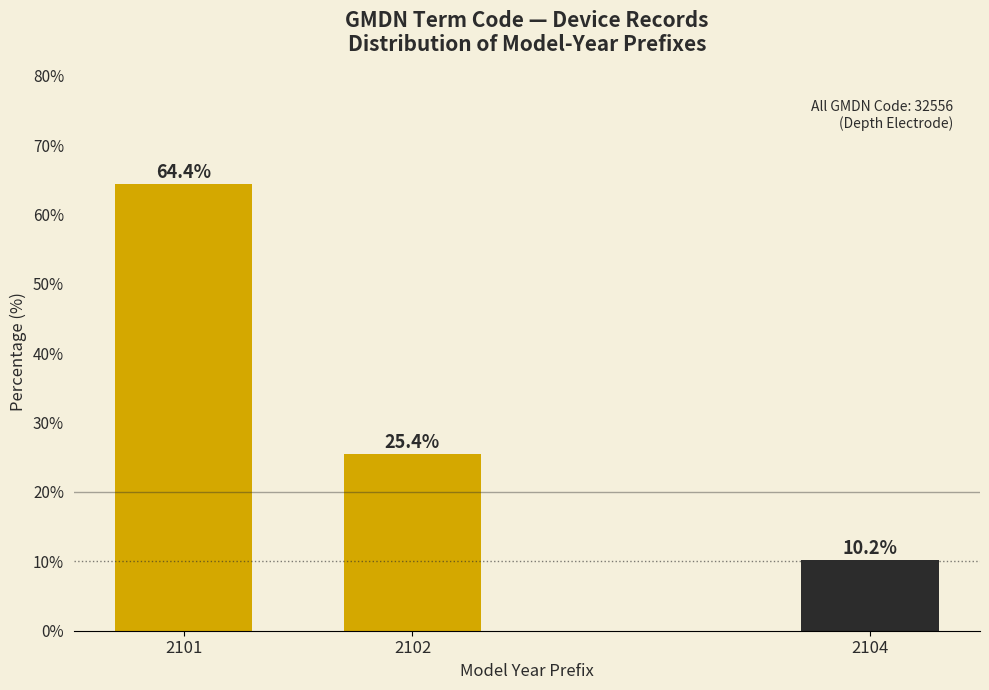

Reading right to left, what are all the values shown in this chart?

10.2	25.4	64.4